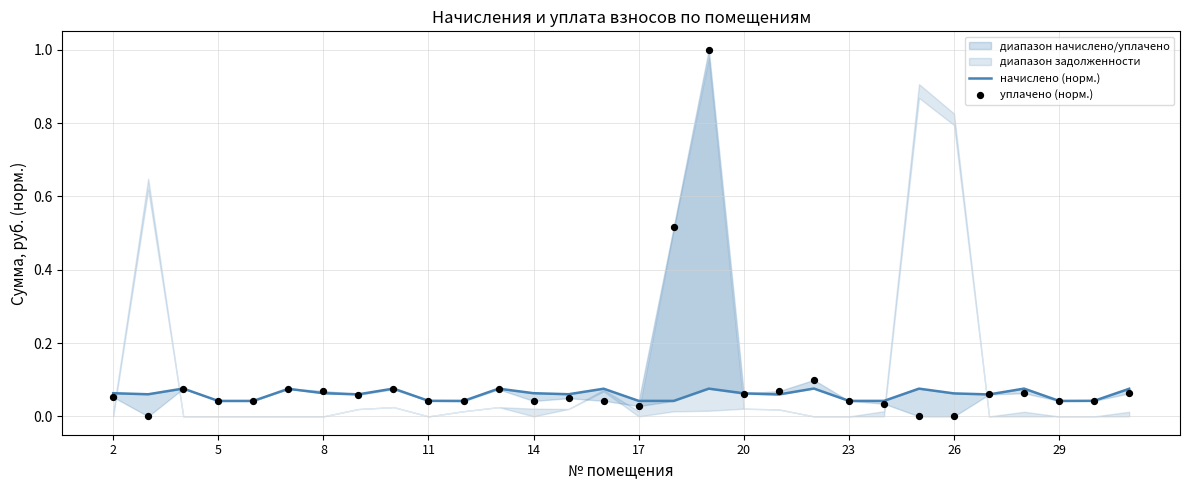

What is the total value across all series at 14?

0.1